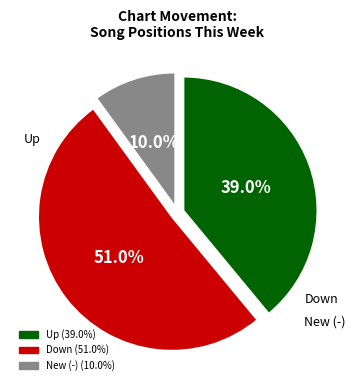

Does any single category account for the majority?

Yes